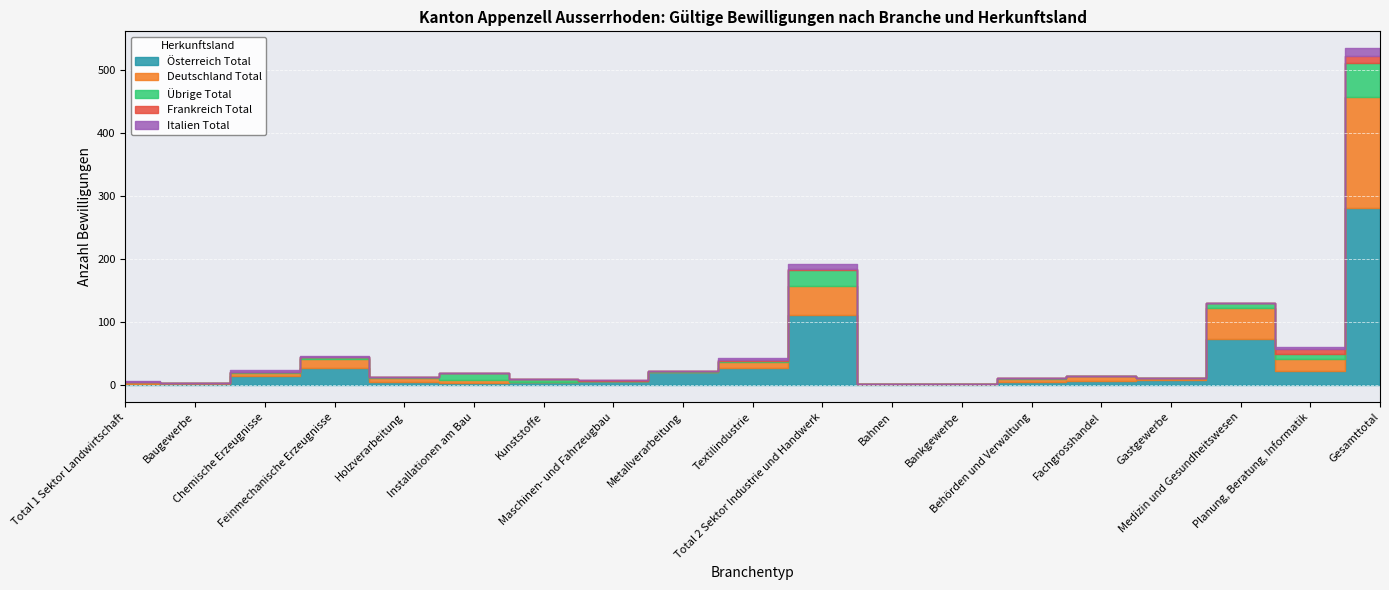

Reading left to right, transcribe all the data shown in this chart.

Österreich Total: Total 1 Sektor Landwirtschaft=2	Baugewerbe=1	Chemische Erzeugnisse=14	Feinmechanische Erzeugnisse=27	Holzverarbeitung=5	Installationen am Bau=3	Kunststoffe=5	Maschinen- und Fahrzeugbau=6	Metallverarbeitung=21	Textilindustrie=27	Total 2 Sektor Industrie und Handwerk=111	Bahnen=2	Bankgewerbe=2	Behörden und Verwaltung=5	Fachgrosshandel=7	Gastgewerbe=8	Medizin und Gesundheitswesen=74	Planung, Beratung, Informatik=22	Gesamttotal=281
Deutschland Total: Total 1 Sektor Landwirtschaft=3	Baugewerbe=2	Chemische Erzeugnisse=6	Feinmechanische Erzeugnisse=15	Holzverarbeitung=7	Installationen am Bau=5	Kunststoffe=0	Maschinen- und Fahrzeugbau=1	Metallverarbeitung=0	Textilindustrie=9	Total 2 Sektor Industrie und Handwerk=46	Bahnen=0	Bankgewerbe=0	Behörden und Verwaltung=4	Fachgrosshandel=7	Gastgewerbe=4	Medizin und Gesundheitswesen=49	Planung, Beratung, Informatik=19	Gesamttotal=176
Übrige Total: Total 1 Sektor Landwirtschaft=0	Baugewerbe=0	Chemische Erzeugnisse=1	Feinmechanische Erzeugnisse=3	Holzverarbeitung=1	Installationen am Bau=12	Kunststoffe=4	Maschinen- und Fahrzeugbau=0	Metallverarbeitung=2	Textilindustrie=3	Total 2 Sektor Industrie und Handwerk=26	Bahnen=0	Bankgewerbe=0	Behörden und Verwaltung=3	Fachgrosshandel=1	Gastgewerbe=0	Medizin und Gesundheitswesen=7	Planung, Beratung, Informatik=8	Gesamttotal=54
Frankreich Total: Total 1 Sektor Landwirtschaft=0	Baugewerbe=0	Chemische Erzeugnisse=0	Feinmechanische Erzeugnisse=0	Holzverarbeitung=0	Installationen am Bau=0	Kunststoffe=0	Maschinen- und Fahrzeugbau=1	Metallverarbeitung=0	Textilindustrie=1	Total 2 Sektor Industrie und Handwerk=2	Bahnen=0	Bankgewerbe=0	Behörden und Verwaltung=0	Fachgrosshandel=0	Gastgewerbe=0	Medizin und Gesundheitswesen=0	Planung, Beratung, Informatik=8	Gesamttotal=11
Italien Total: Total 1 Sektor Landwirtschaft=1	Baugewerbe=0	Chemische Erzeugnisse=3	Feinmechanische Erzeugnisse=1	Holzverarbeitung=0	Installationen am Bau=0	Kunststoffe=1	Maschinen- und Fahrzeugbau=0	Metallverarbeitung=0	Textilindustrie=3	Total 2 Sektor Industrie und Handwerk=8	Bahnen=0	Bankgewerbe=0	Behörden und Verwaltung=0	Fachgrosshandel=0	Gastgewerbe=0	Medizin und Gesundheitswesen=1	Planung, Beratung, Informatik=3	Gesamttotal=13